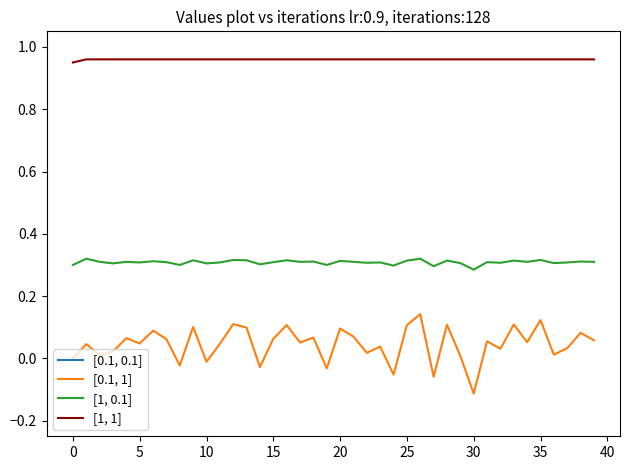

True or false: [1, 0.1] and [1, 1] cross at least once.

False